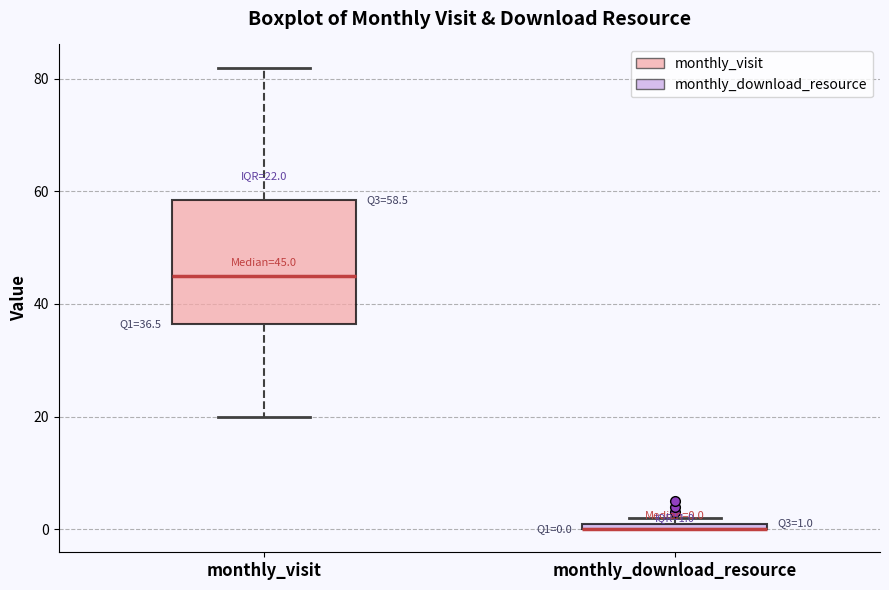

Comparing the boxes themselves (not the whiskers), which one is the tallest?

monthly_visit